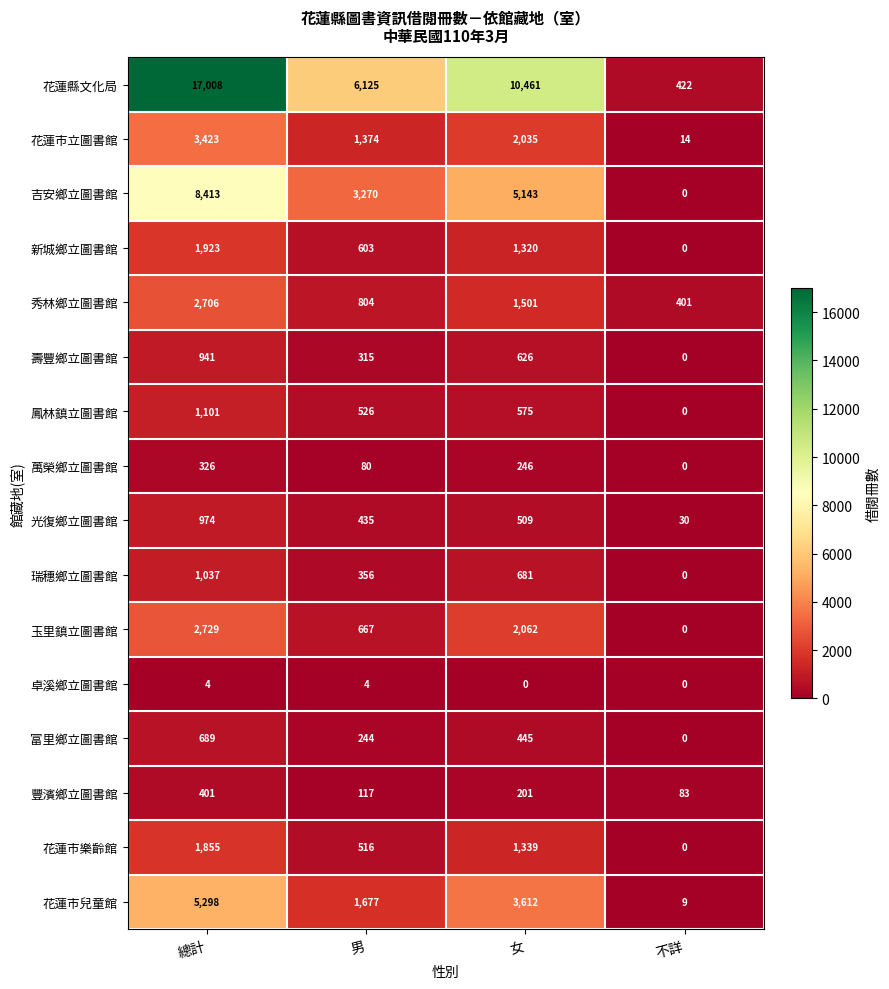

At how many categories does at least one series exceed 8777?

2